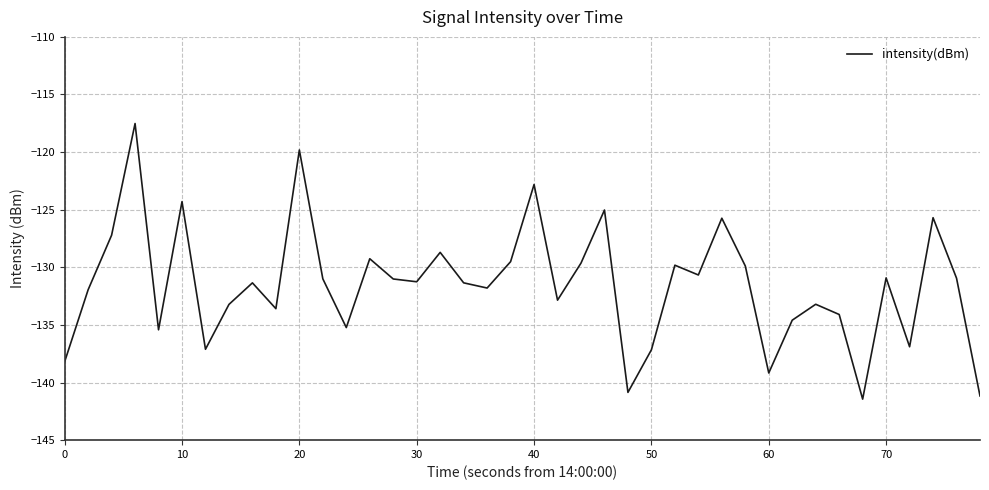

What is the difference between the maximum and minimum values?

23.9